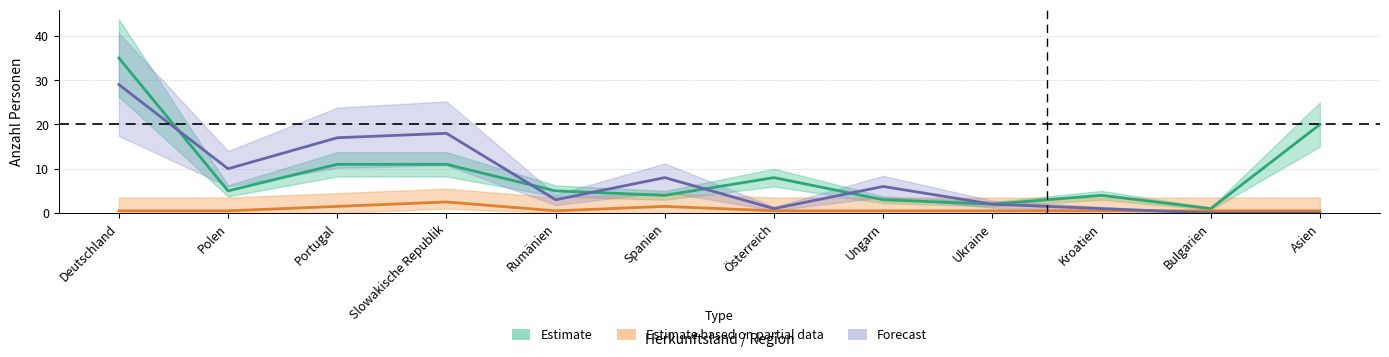

How many lines are shown in the chart?

3